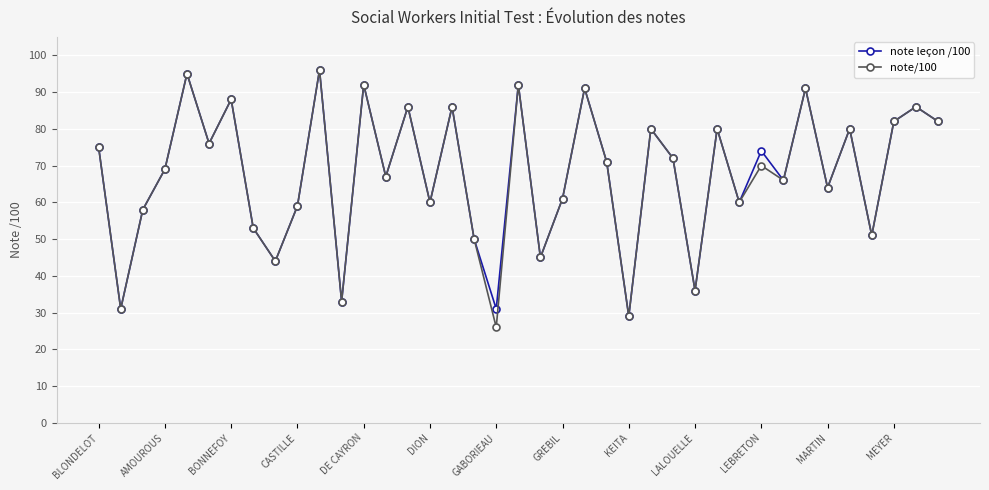

What is the maximum value for note/100?

96